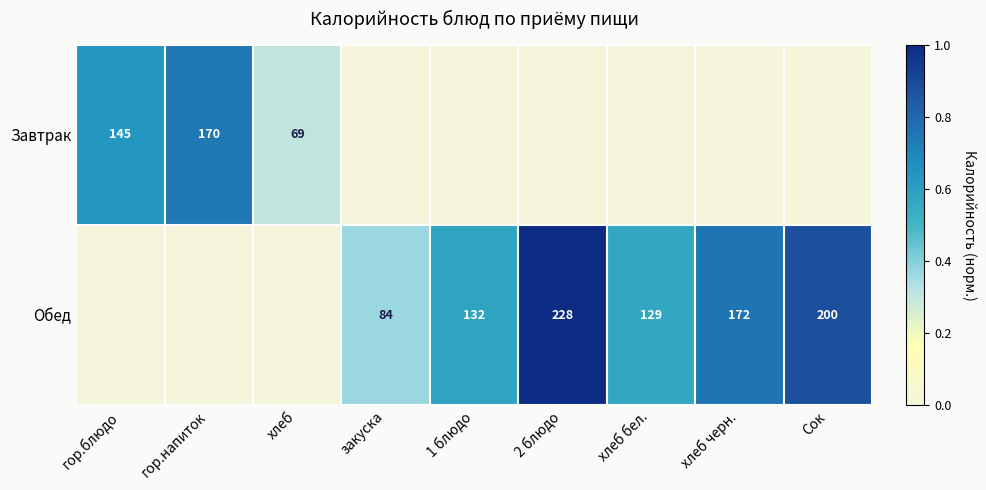

True or false: Обед has a value of 258 at хлеб черн..

False